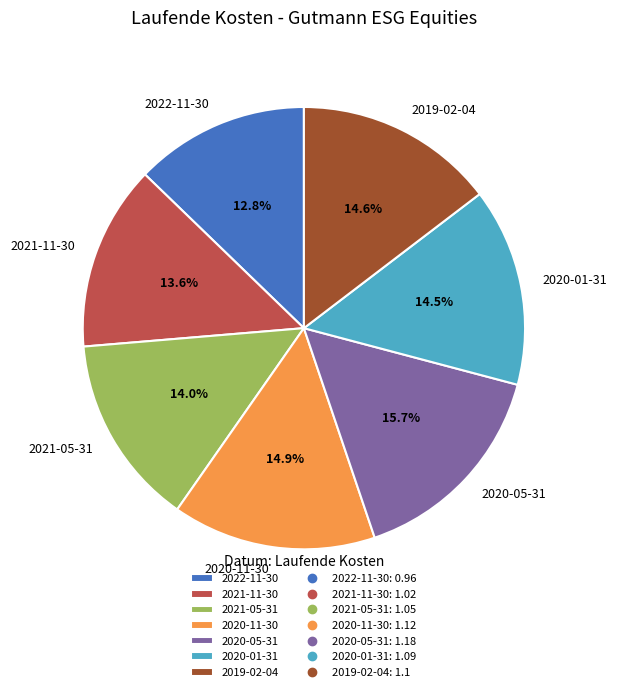

Which category has the smallest portion of the pie?

2022-11-30